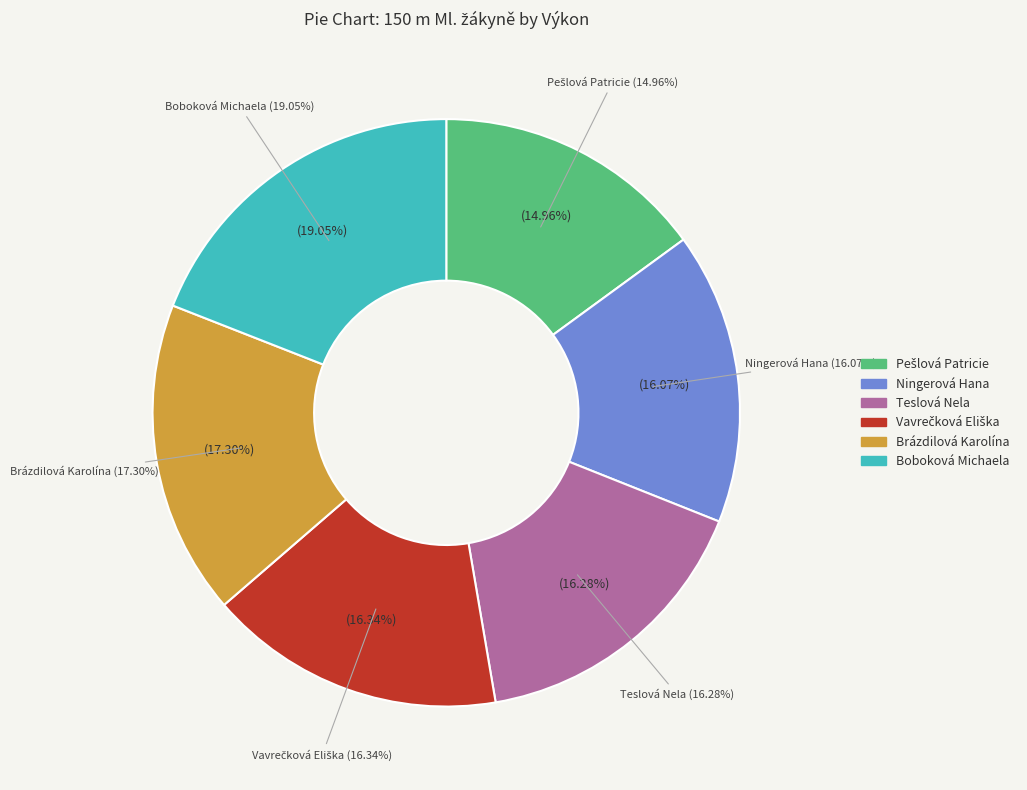

To the nearest percent, what percentage of the pie is Pešlová Patricie?

15%